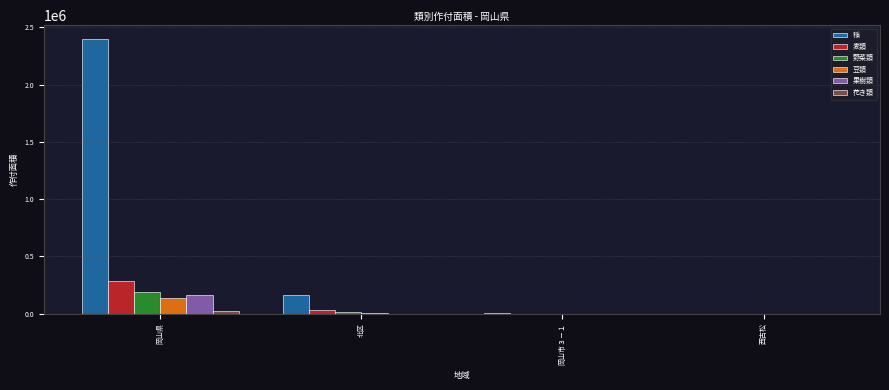

What is the sum of all 豆類 values?

135679